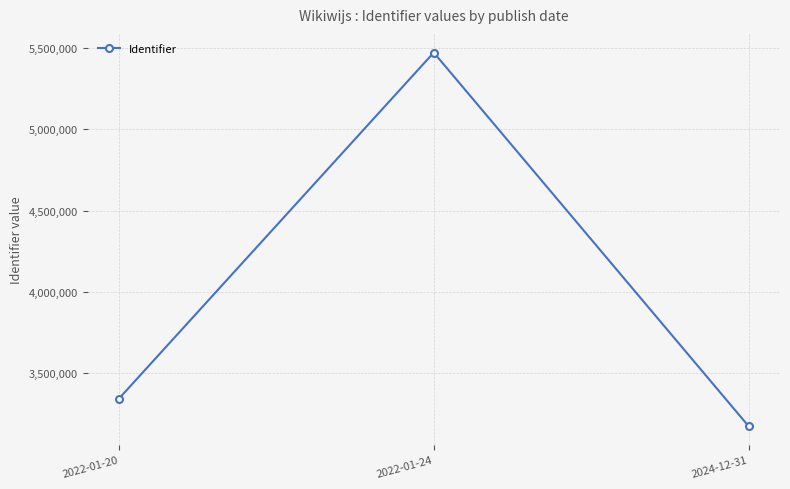

What position from the left is 2022-01-24?

2